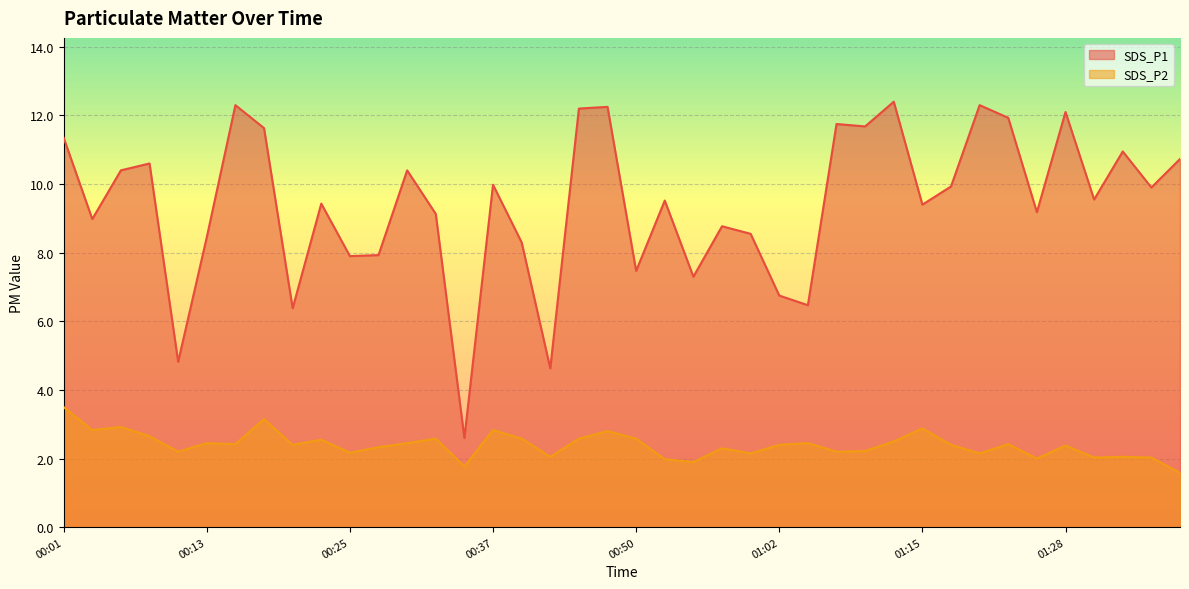

What position from the right is 01:39?

1